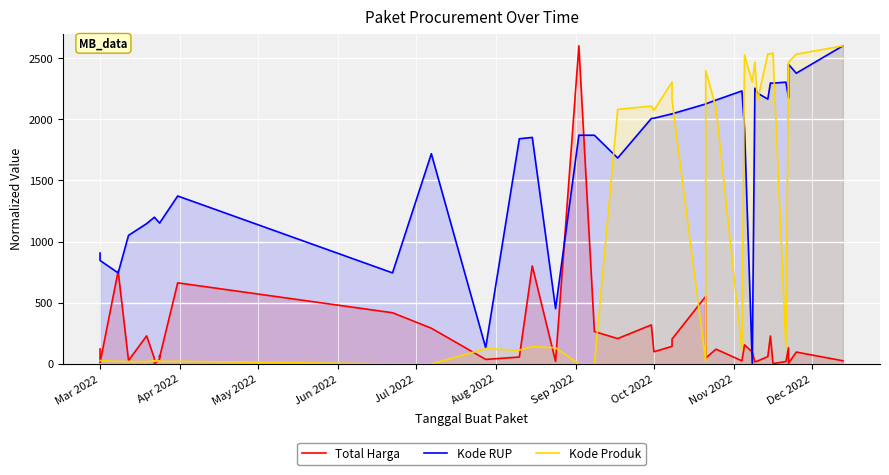

What is the difference between the second highest and minimum values in the Kode RUP series?

2448.8